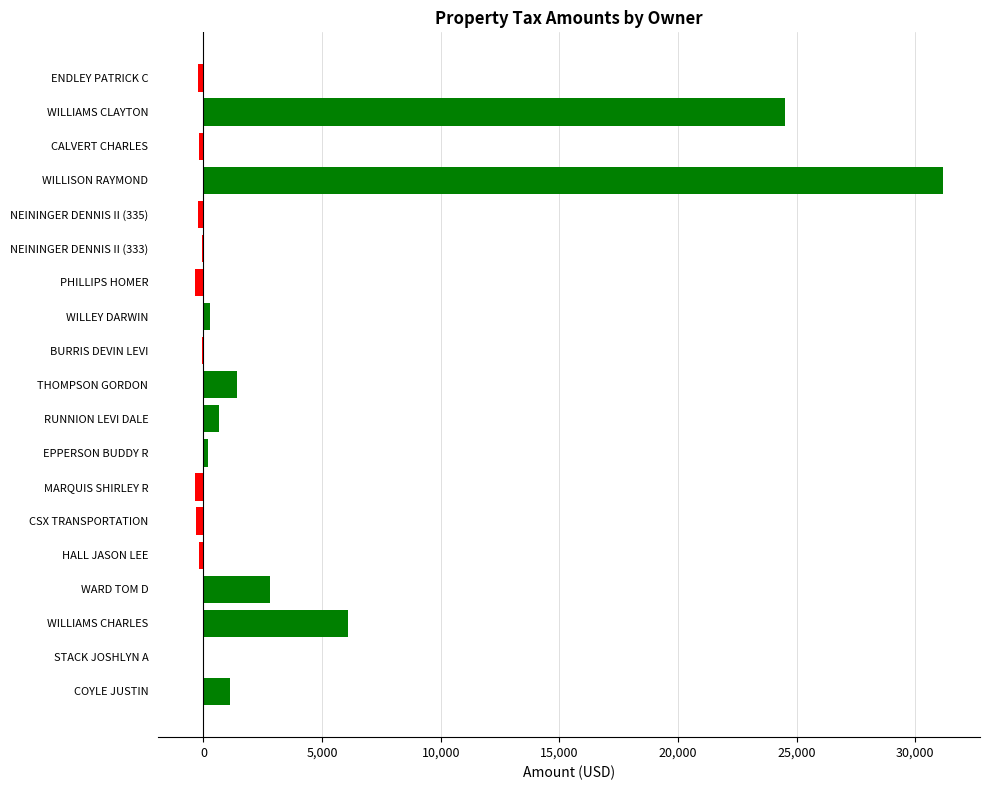

The chart shows a value of 1396.9 at THOMPSON GORDON. True or false?

True